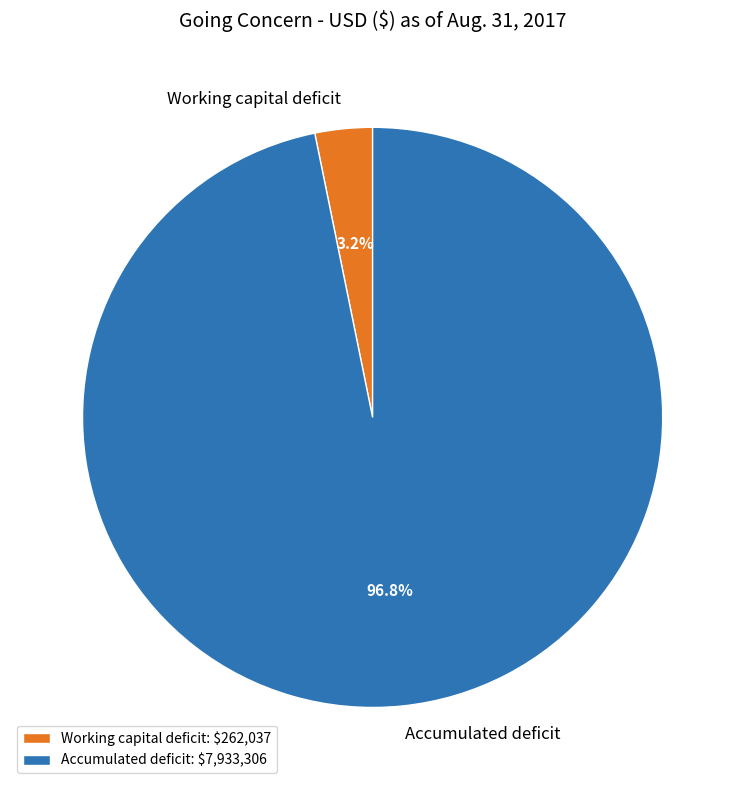

To the nearest percent, what is the combined percentage of Accumulated deficit and Working capital deficit?

100%